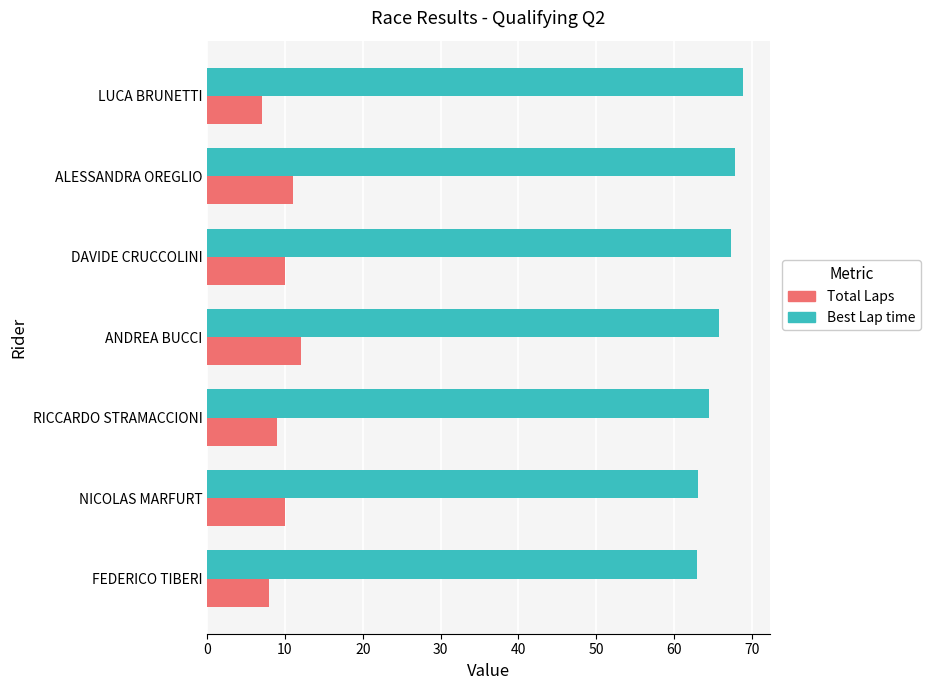

What is the average value of the Total Laps series?

9.6